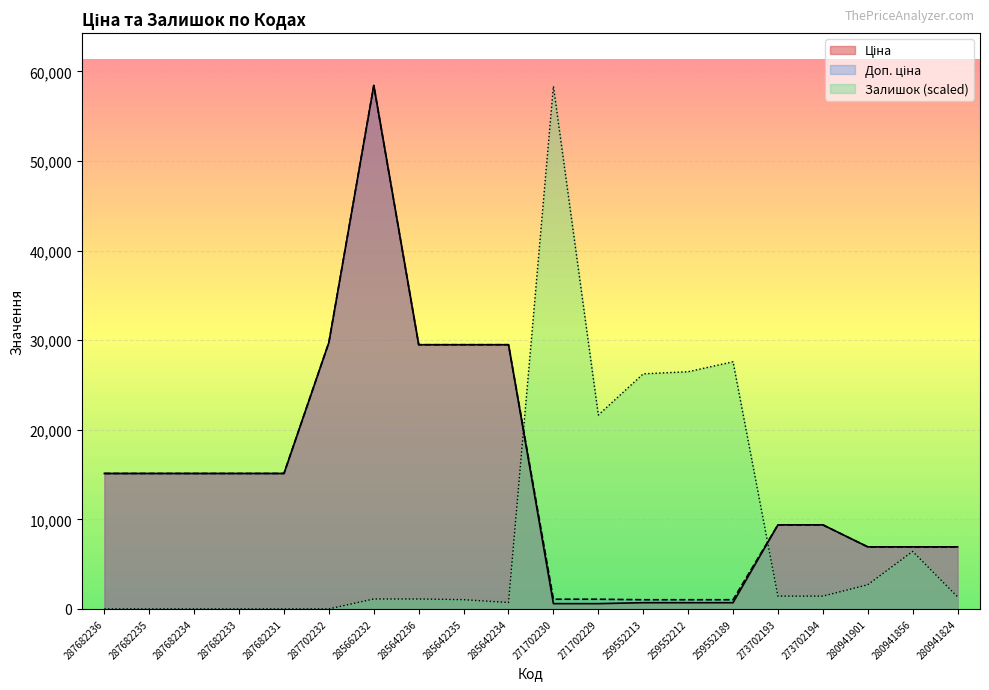

Which series has the largest total across all categories?

Доп. ціна